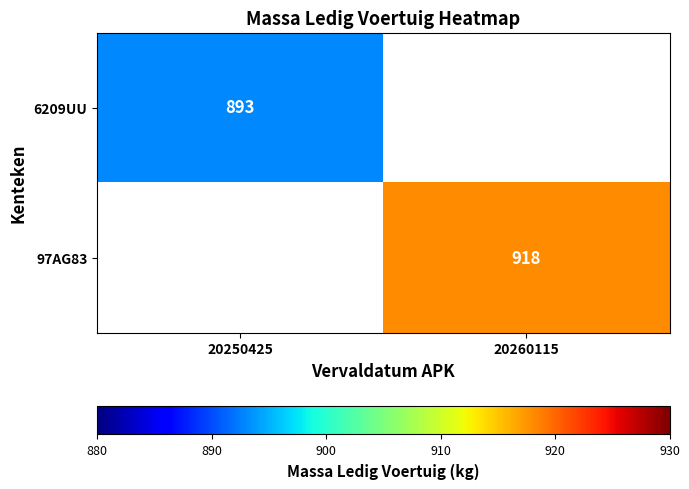

Is the value of 97AG83 at 20260115 greater than the value of 6209UU at 20250425?

Yes